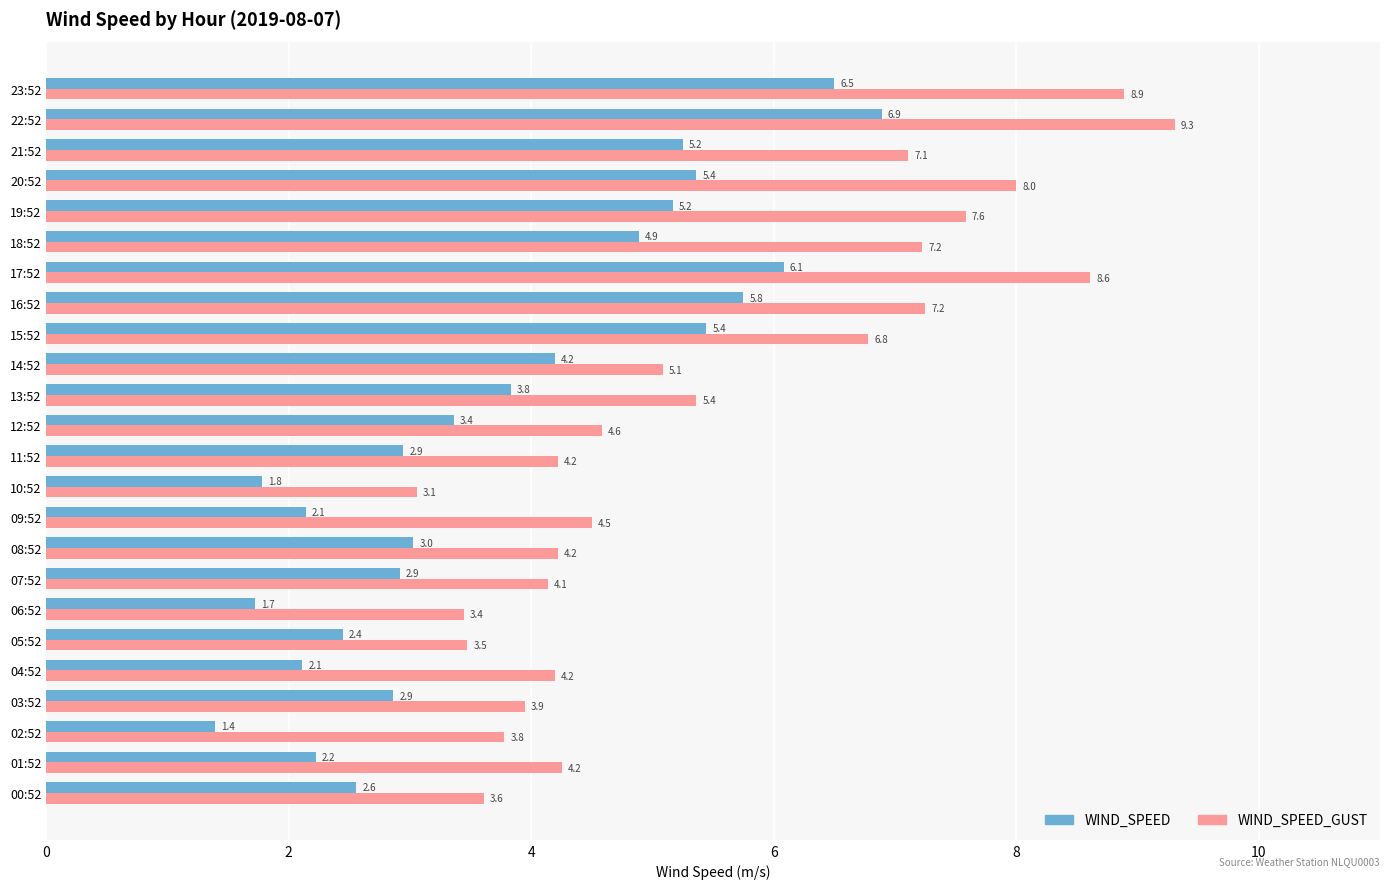

How many values in the WIND_SPEED series exceed 3?

13